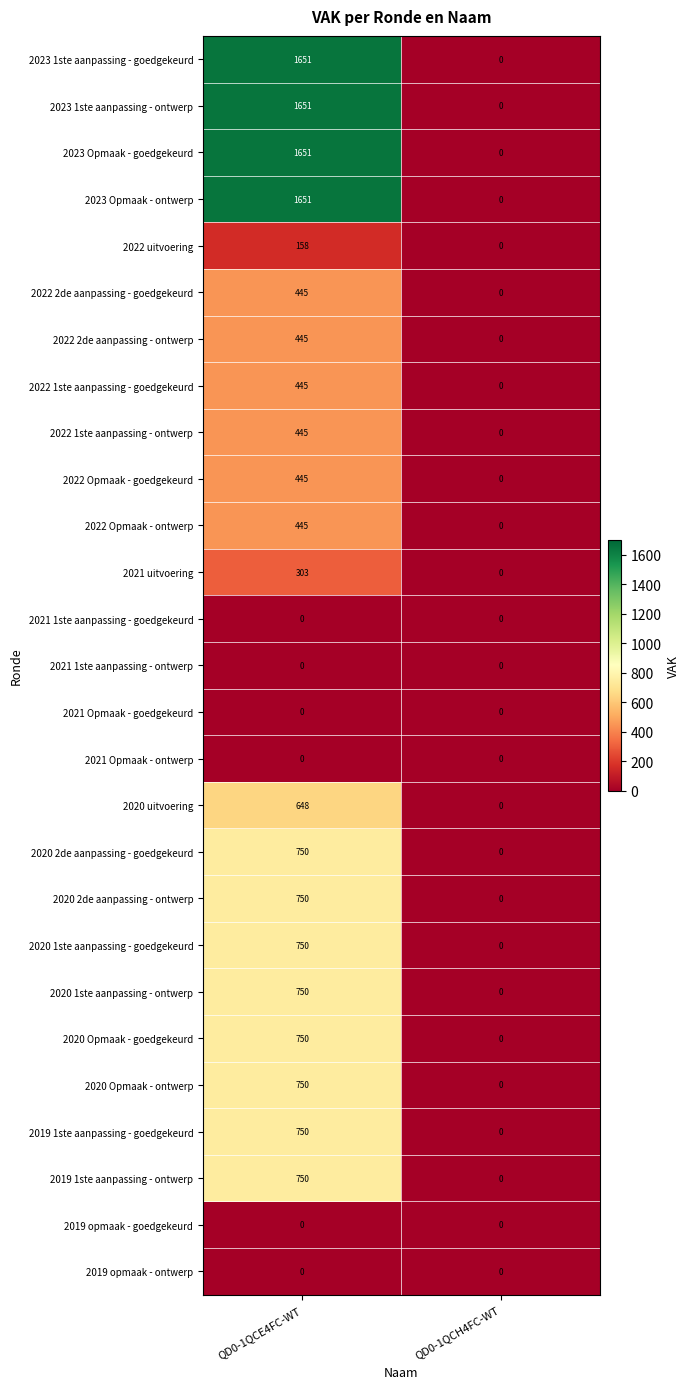

The value of 2020 2de aanpassing - goedgekeurd at QD0-1QCE4FC-WT is 750. True or false?

True